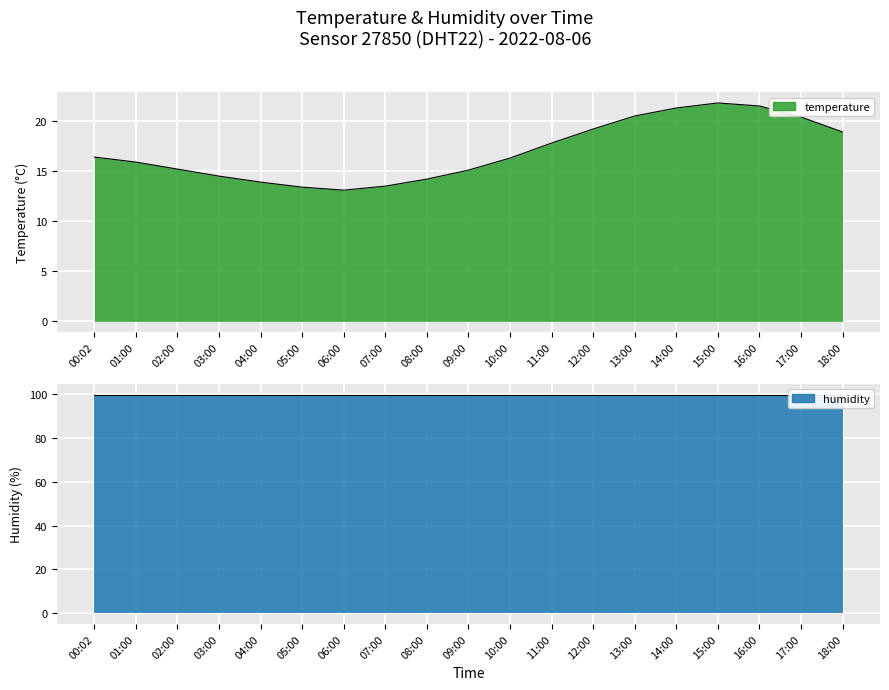

At which category does the data reach its first local valley?

06:00